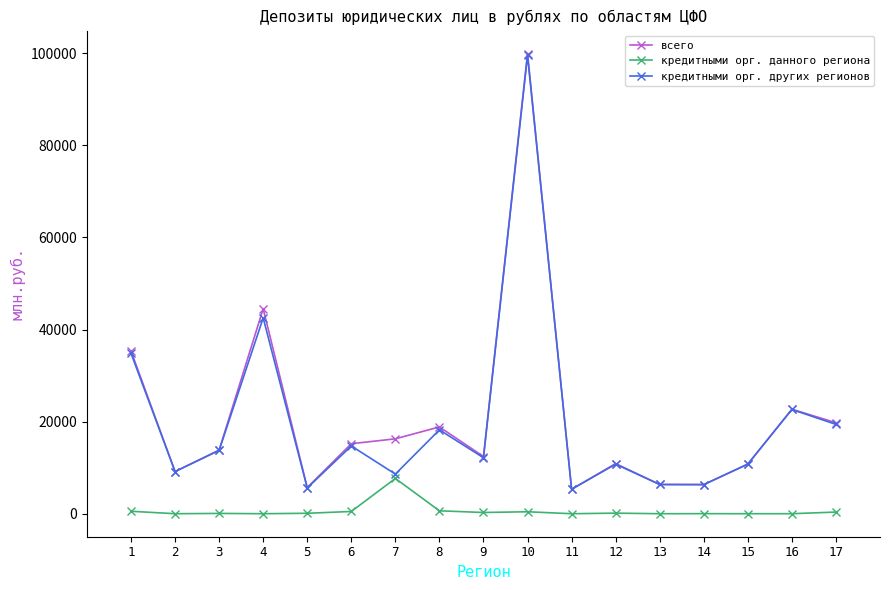

Does the chart have visible grid lines?

No